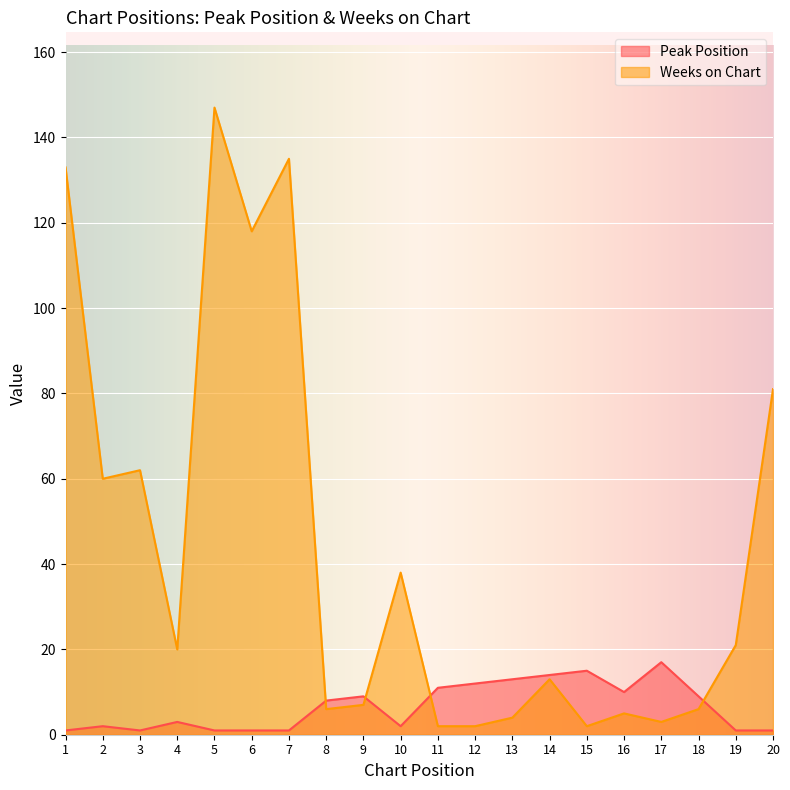

Which category has the highest value across all series?

5